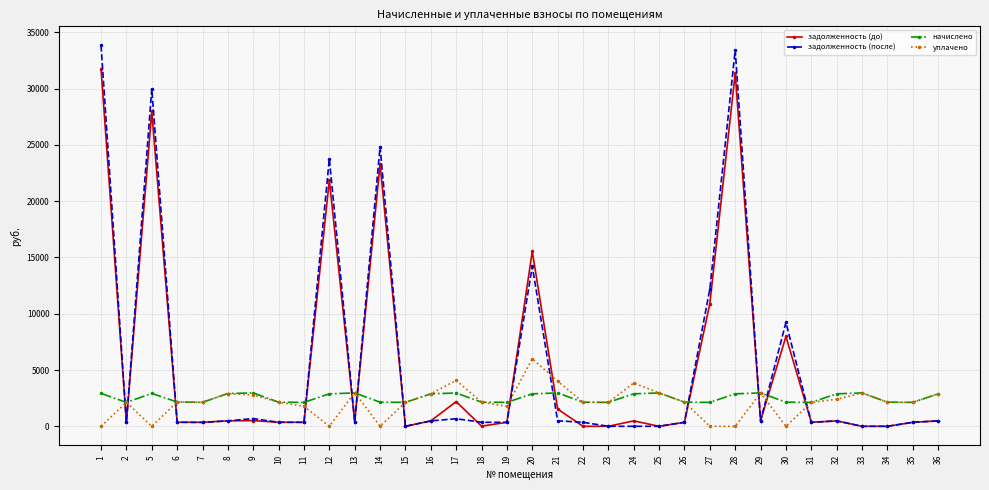

Which series has the largest range (max minus min)?

задолженность (после)